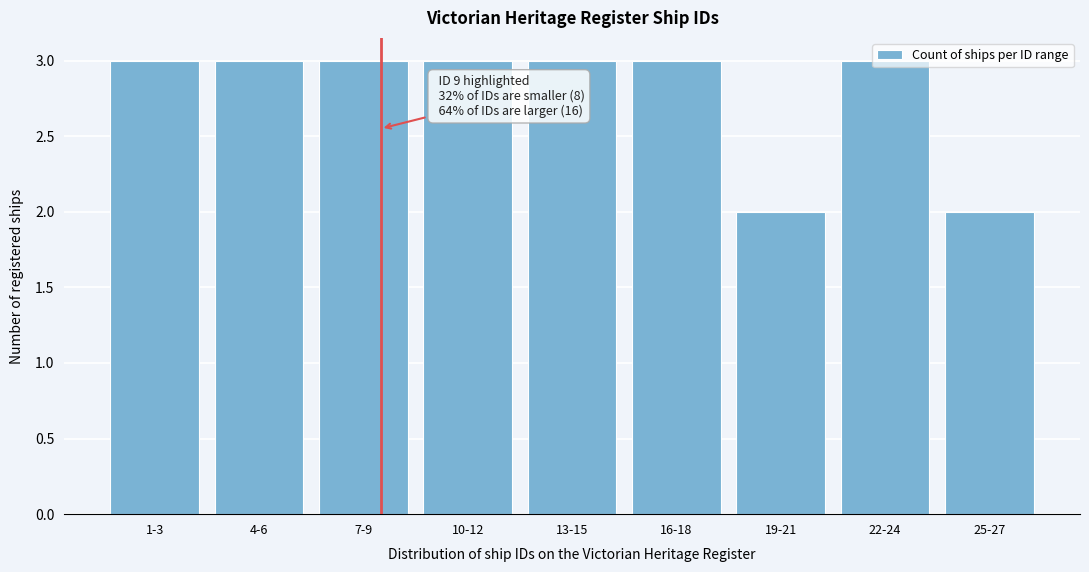

What is the average value?

3